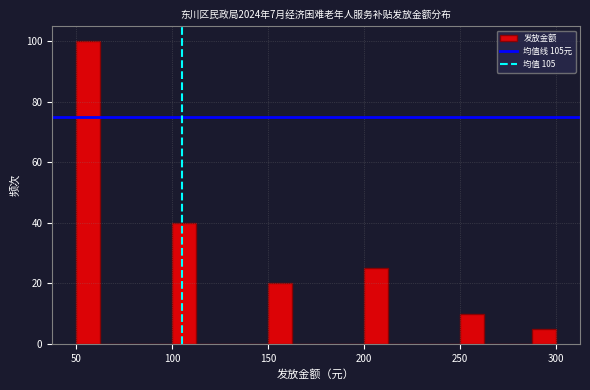

Around what value on the x-axis is the tallest bar? Give the approximate position of its centre, as read against the axis.

55